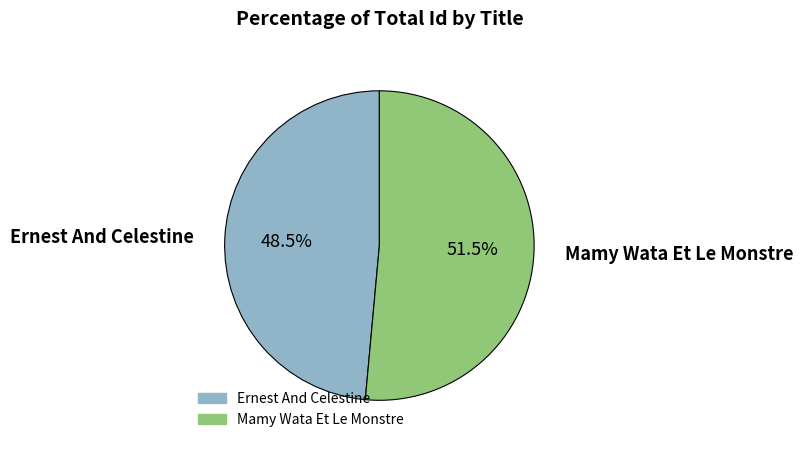

Rank the categories by value from lowest to highest.

Ernest And Celestine, Mamy Wata Et Le Monstre